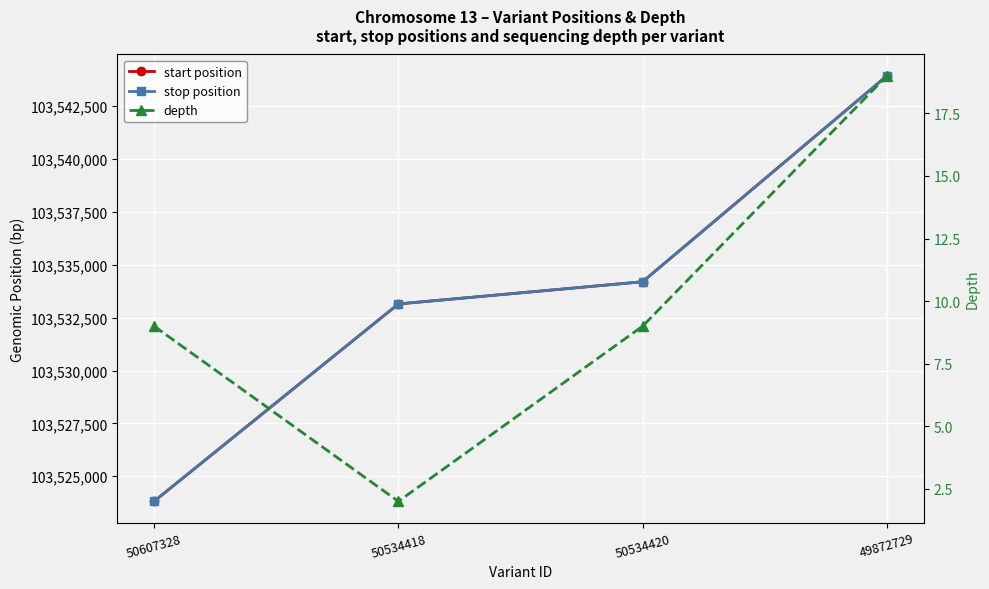

What is the average value of the stop position series?

103533774